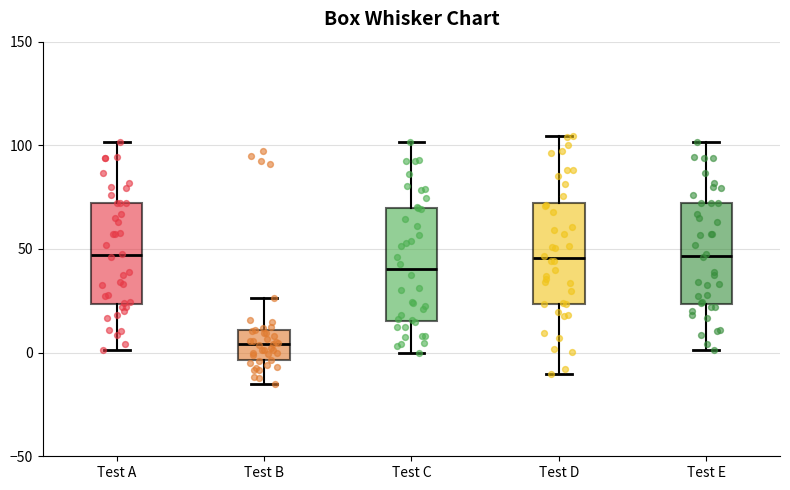

Where does the lower whisker of the box for Test E end on the y-axis? The values are not printed on the chart, so give them approximately, as read against the axis.

0